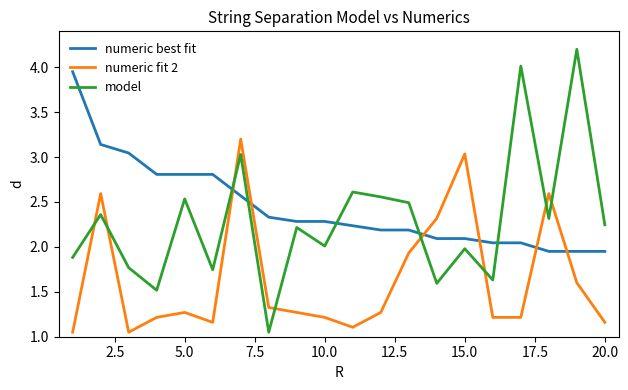

Rank the series by their average value, from lowest to highest.

numeric fit 2, model, numeric best fit